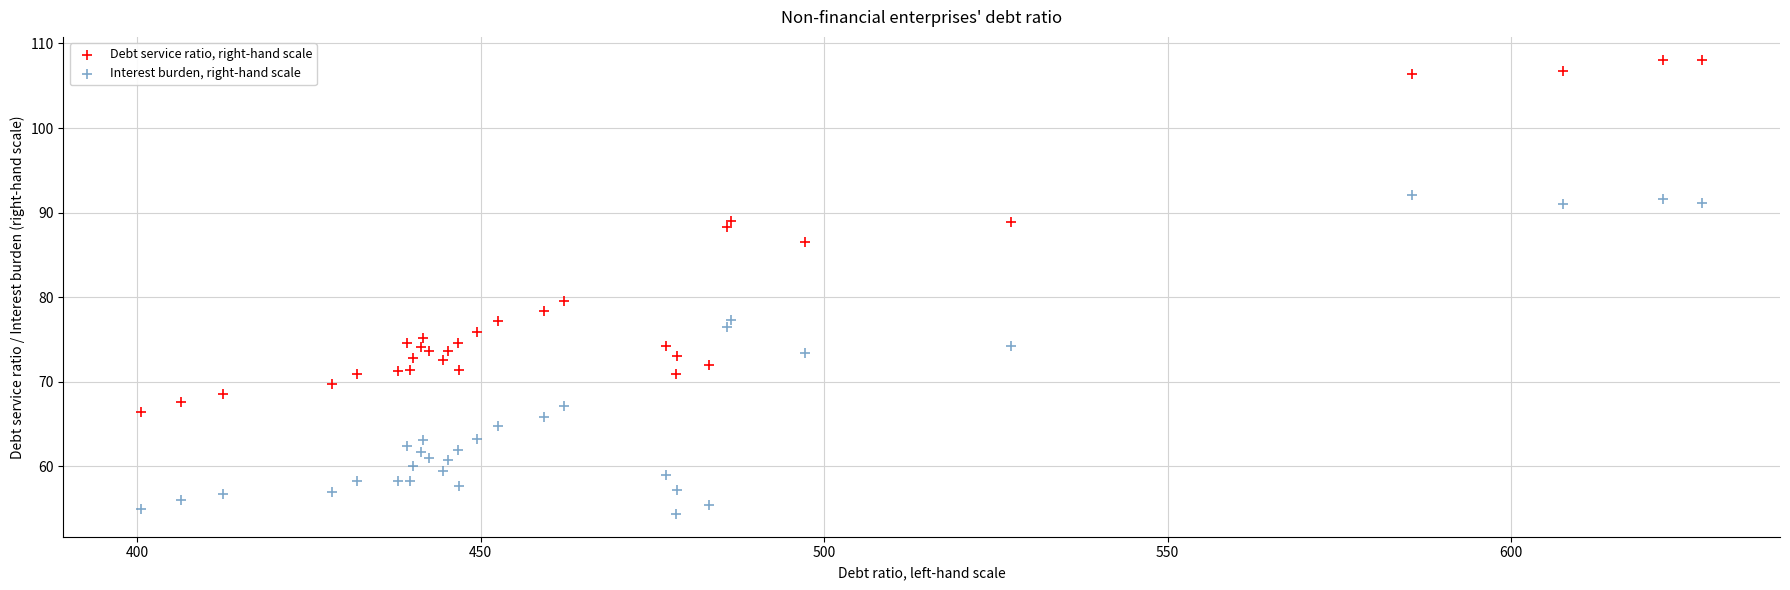

Across all series, what Y value is closest to 81?

79.6